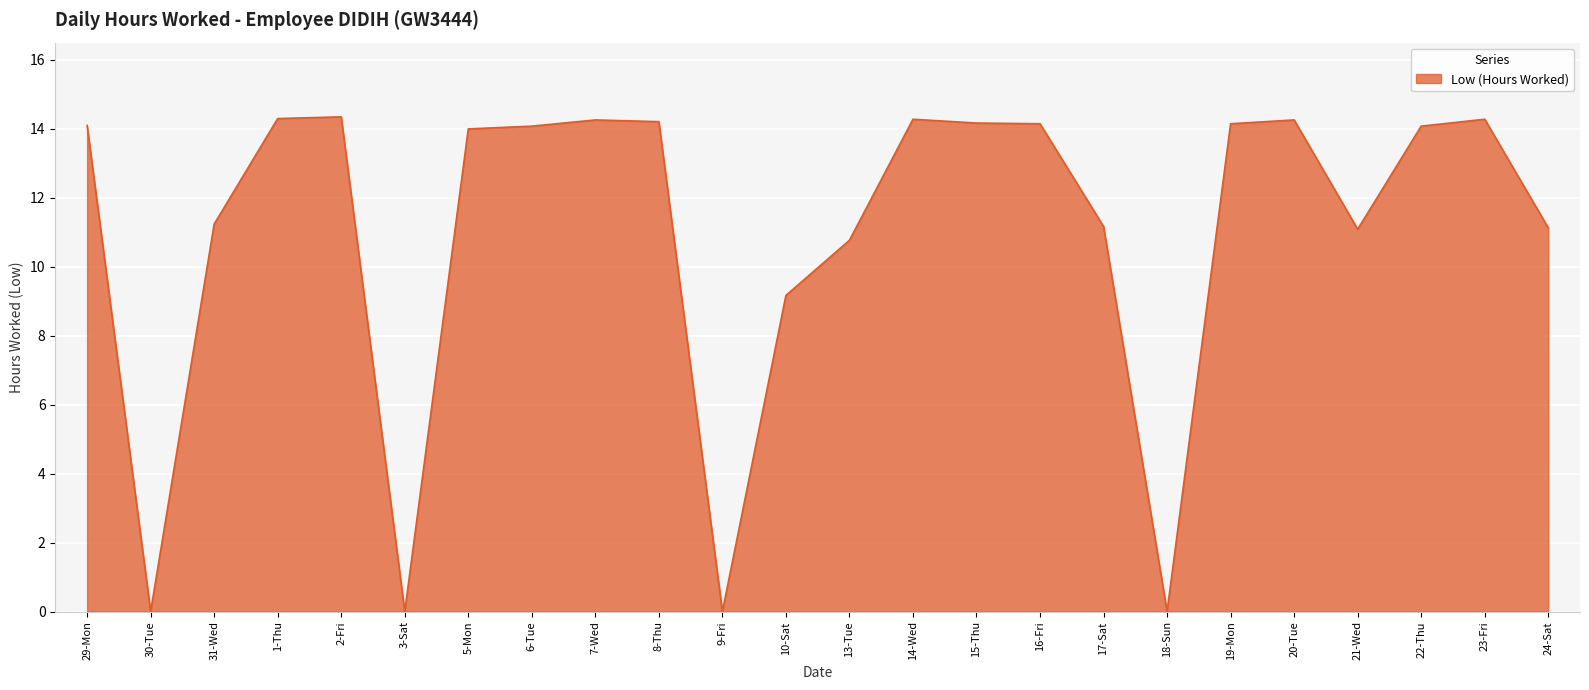

Where is the data nearest to the value 7?

10-Sat